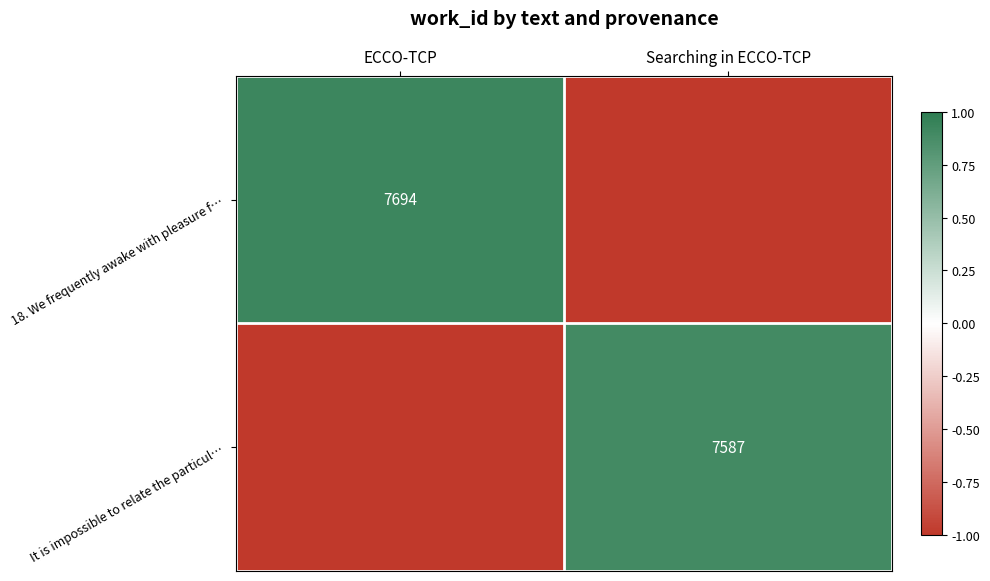

The It is impossible to relate the particul… series shows 7587 at Searching in ECCO-TCP. True or false?

True